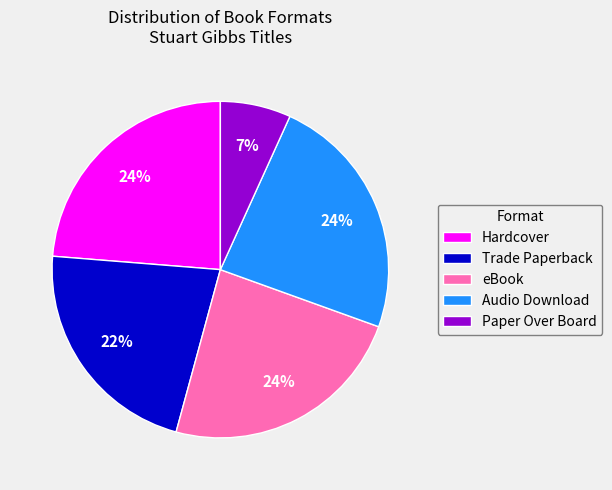

Does eBook represent more than half of the total?

No